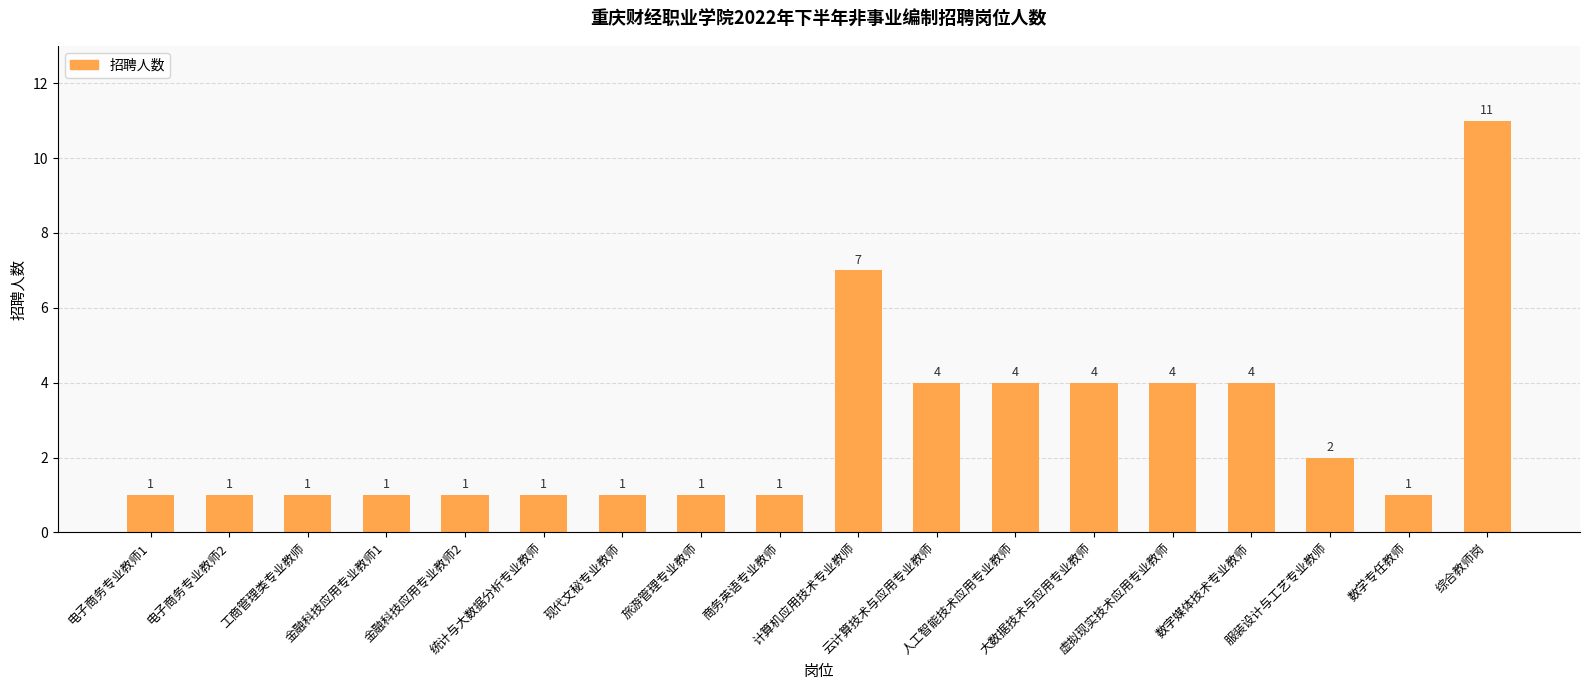

What is the change in value from 金融科技应用专业教师1 to 计算机应用技术专业教师?

+6